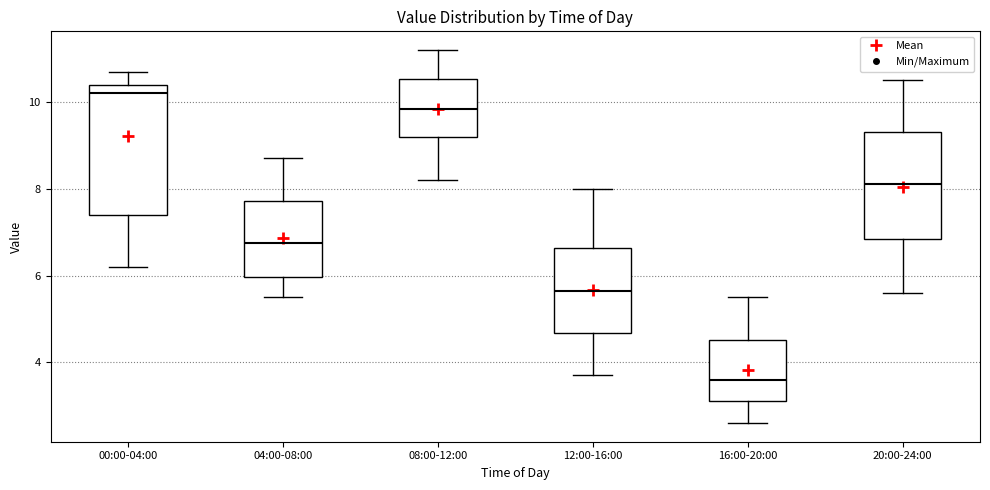

Where is the lower edge of the box for 04:00-08:00 on the y-axis? The values are not printed on the chart, so give them approximately, as read against the axis.

6.0